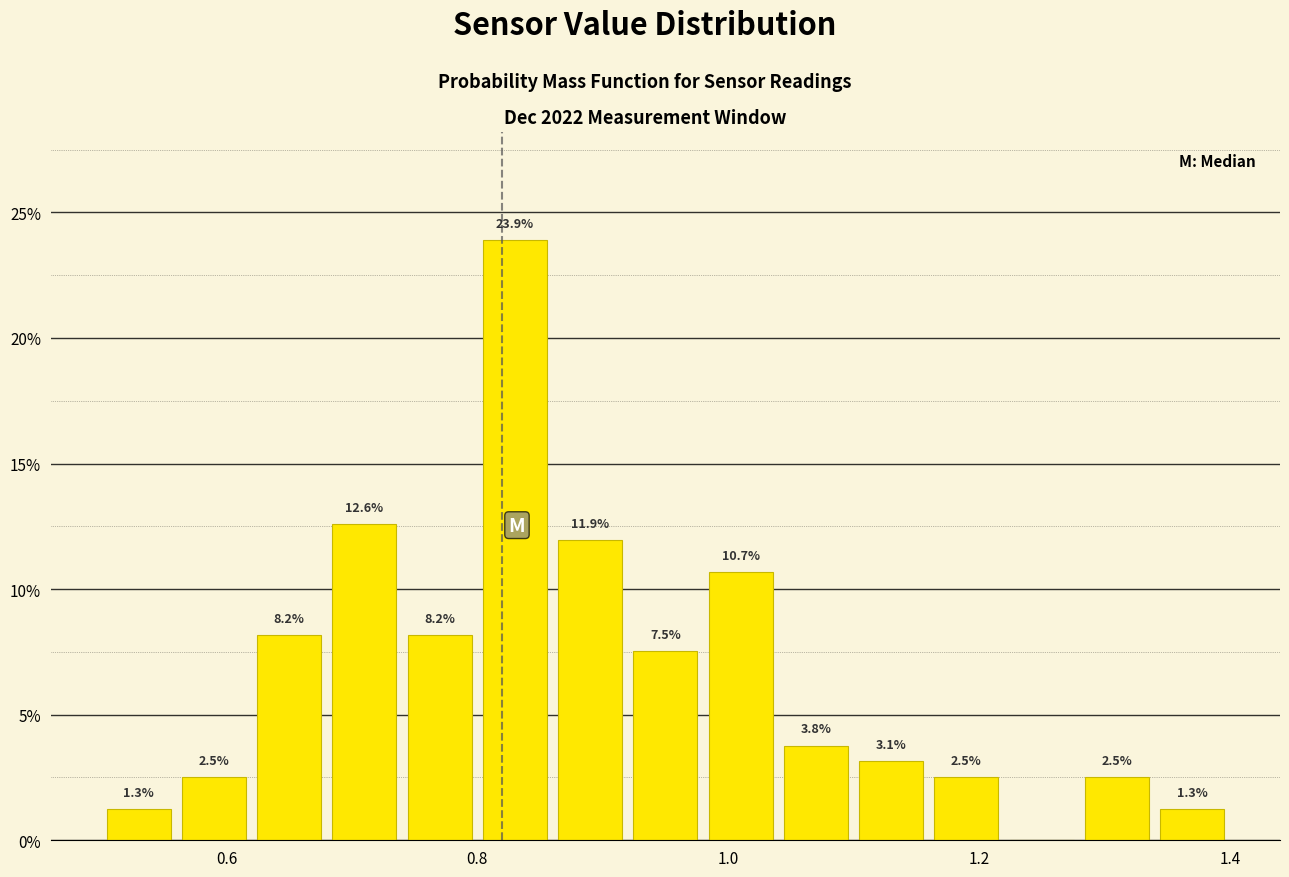

Around what value on the x-axis is the tallest bar? Give the approximate position of its centre, as read against the axis.

0.84